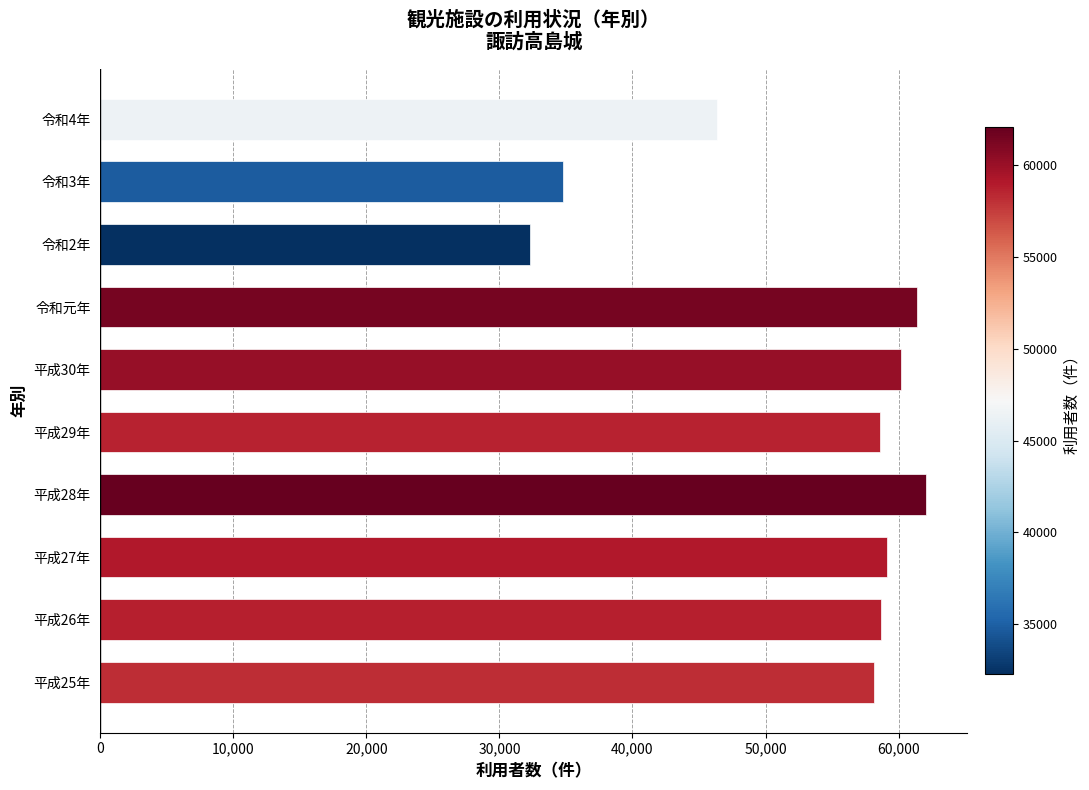

Count the number of categories in the chart.

10